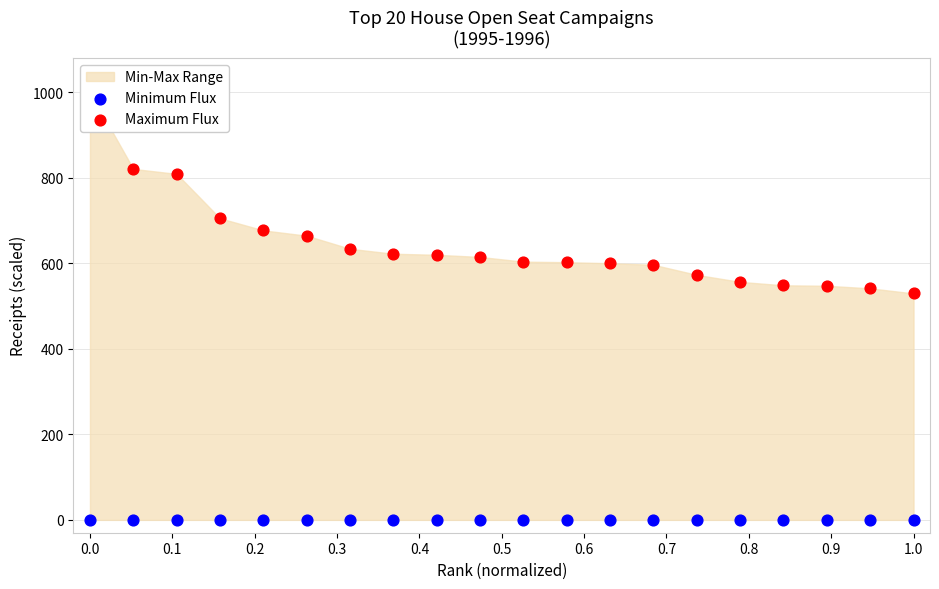

At how many categories does at least one series exceed 879?

1